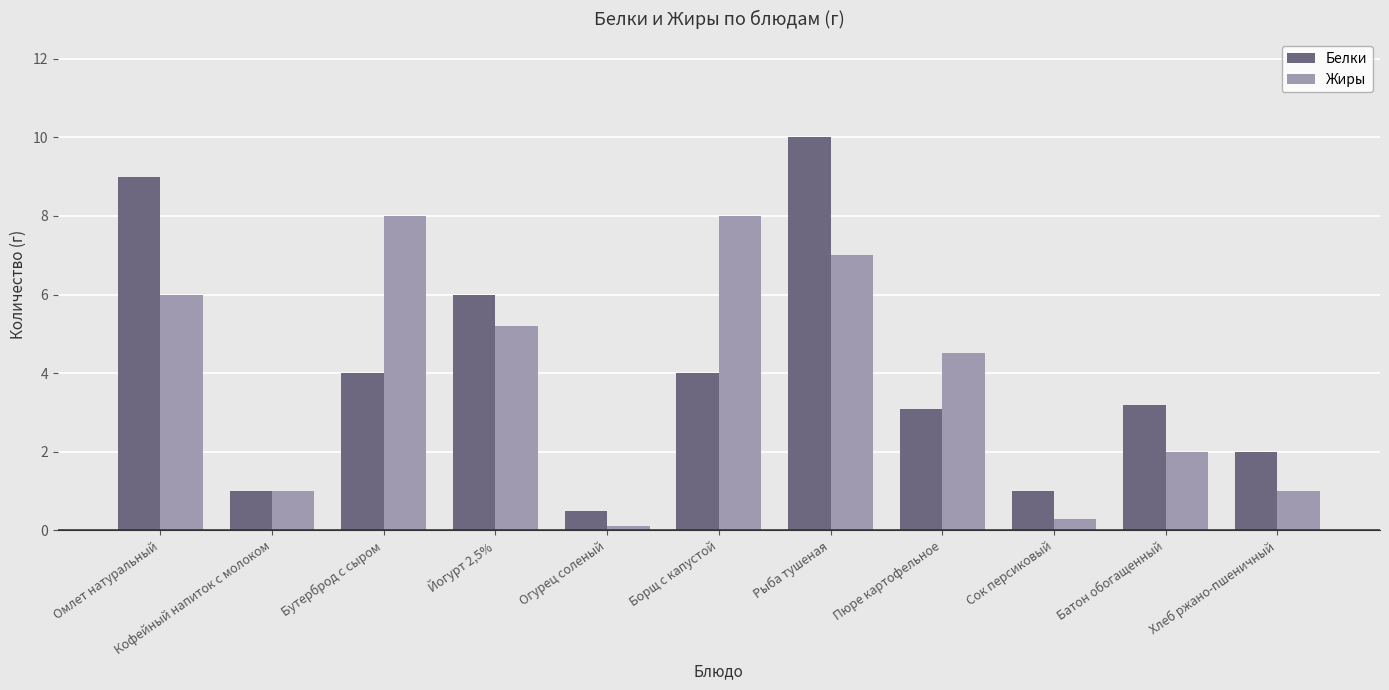

Between Омлет натуральный and Огурец соленый, which series saw the biggest shift?

Белки